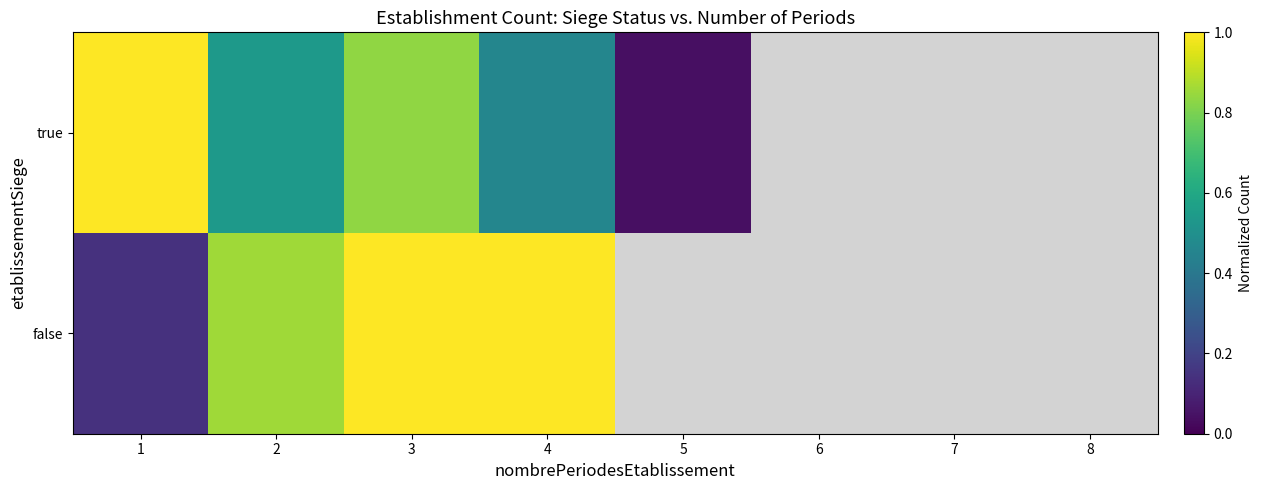

Reading left to right, extract all data points from this chart.

true: 1=1.0	2=0.5	3=0.8	4=0.5	5=0.0	6=0.0	7=0.0	8=0.0
false: 1=0.1	2=0.9	3=1.0	4=1.0	5=0.0	6=0.0	7=0.0	8=0.0